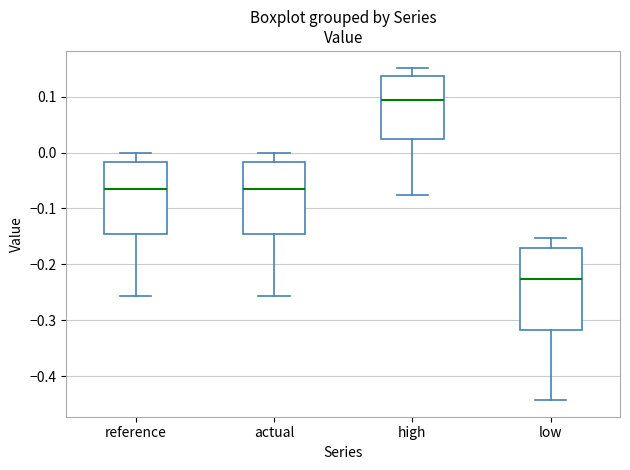

Reading left to right, read every box against the y-axis: the position of its median line, the range the box covers, and the ends of its whiskers. The values are not printed on the chart, so give them approximately, as read against the axis.

reference: median -0.06, box -0.14 to -0.02, whiskers -0.26 to 0.00
actual: median -0.06, box -0.14 to -0.02, whiskers -0.26 to 0.00
high: median 0.09, box 0.02 to 0.14, whiskers -0.08 to 0.15
low: median -0.23, box -0.32 to -0.17, whiskers -0.44 to -0.15